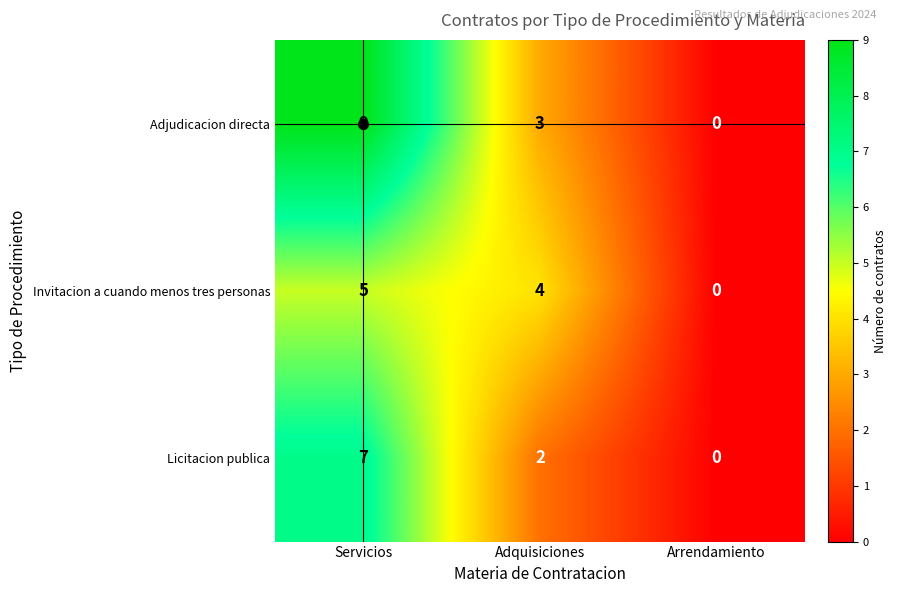

At which category does the chart reach its minimum across all series?

Arrendamiento